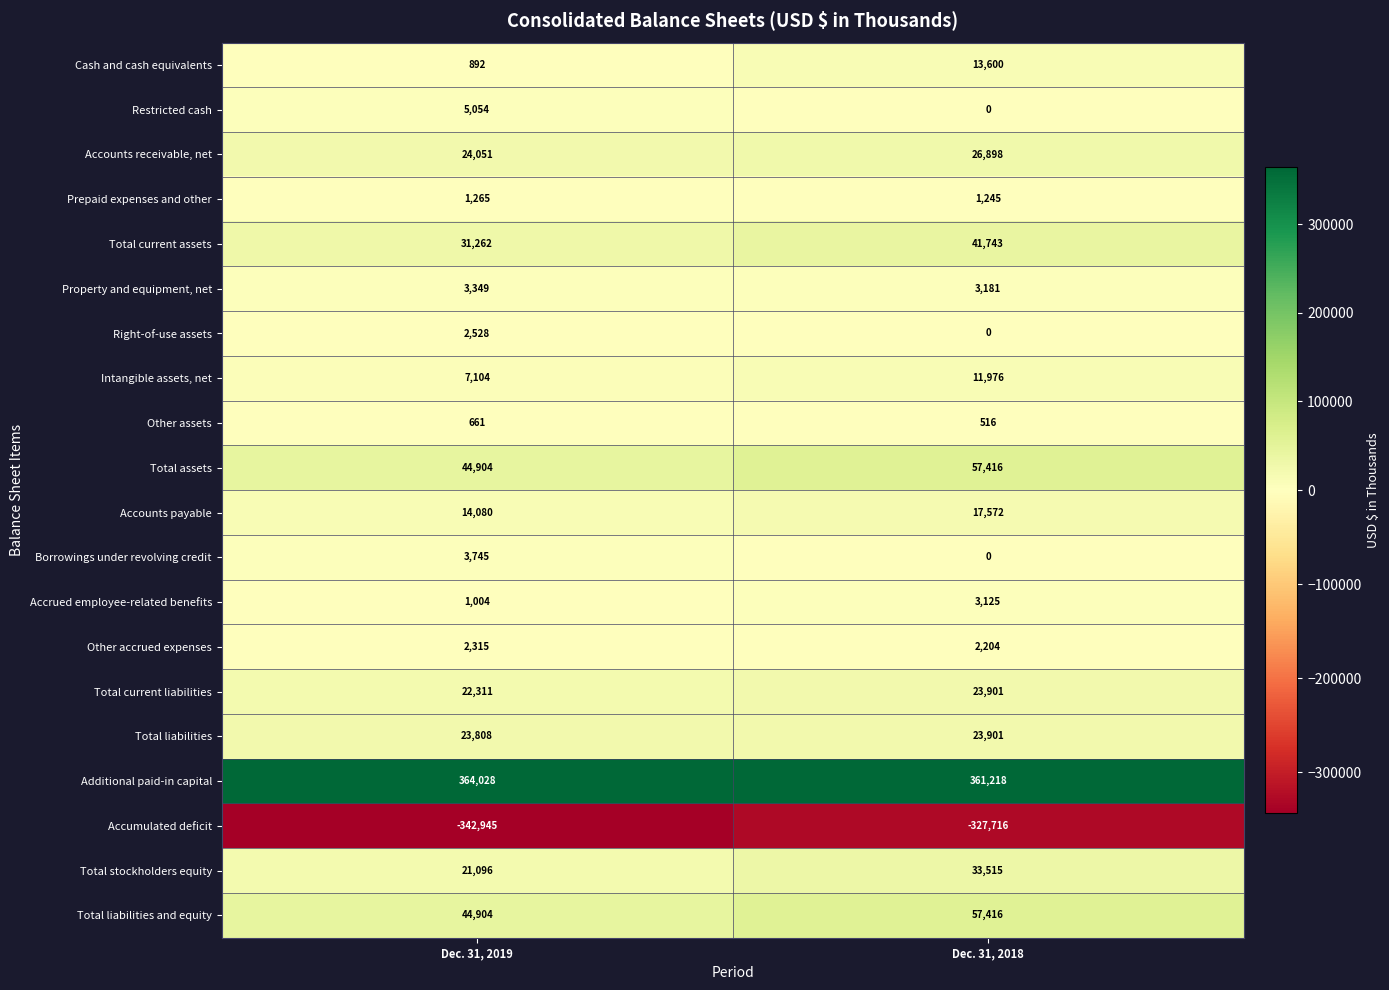

Which series has the largest range (max minus min)?

Accumulated deficit